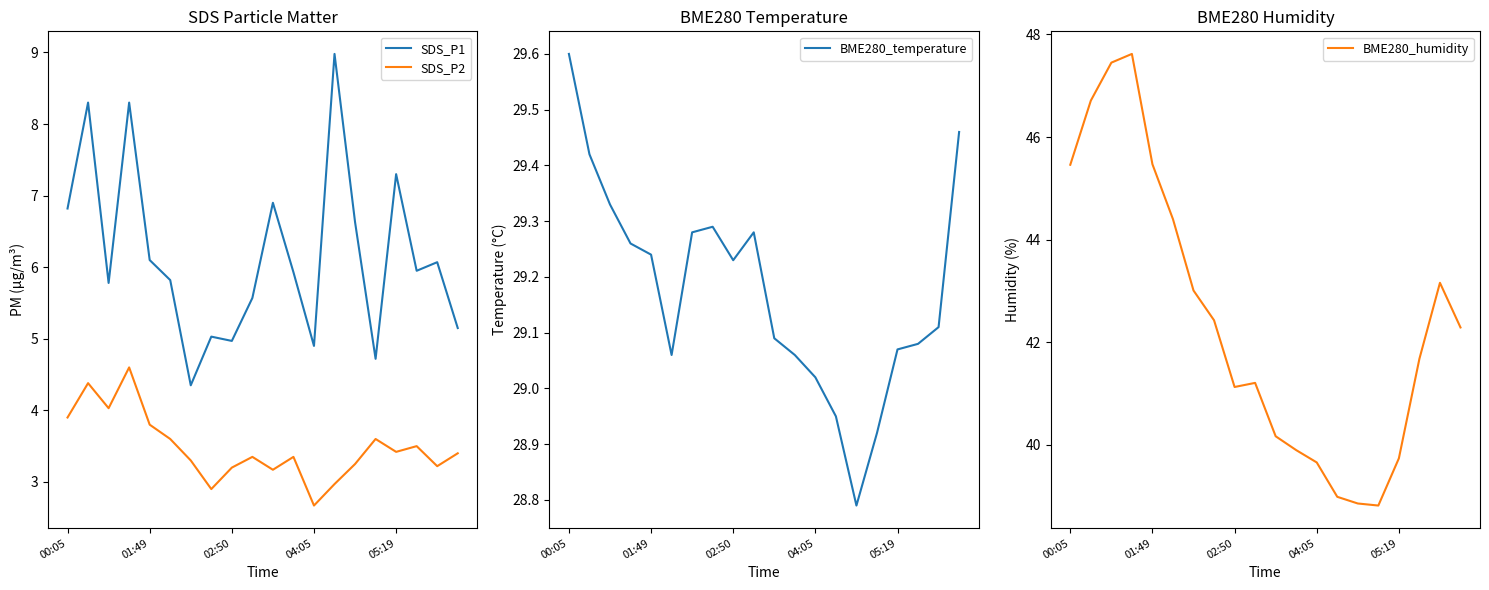

What position from the right is 00:05?

20